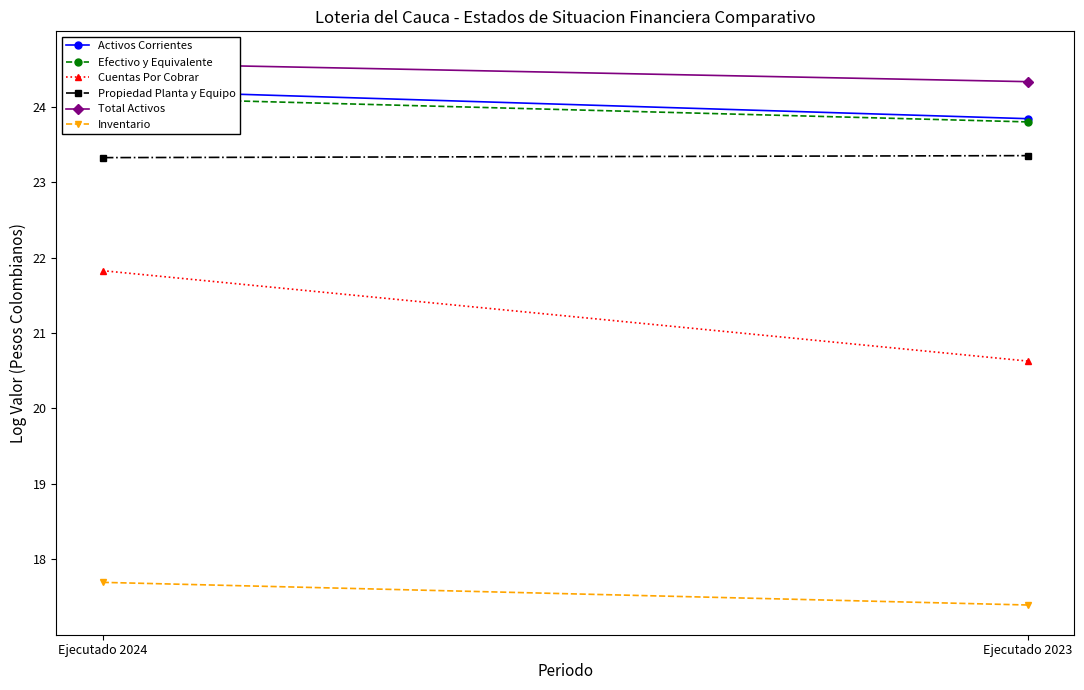

What is the difference between the Efectivo y Equivalente values at Ejecutado 2024 and Ejecutado 2023?

0.3